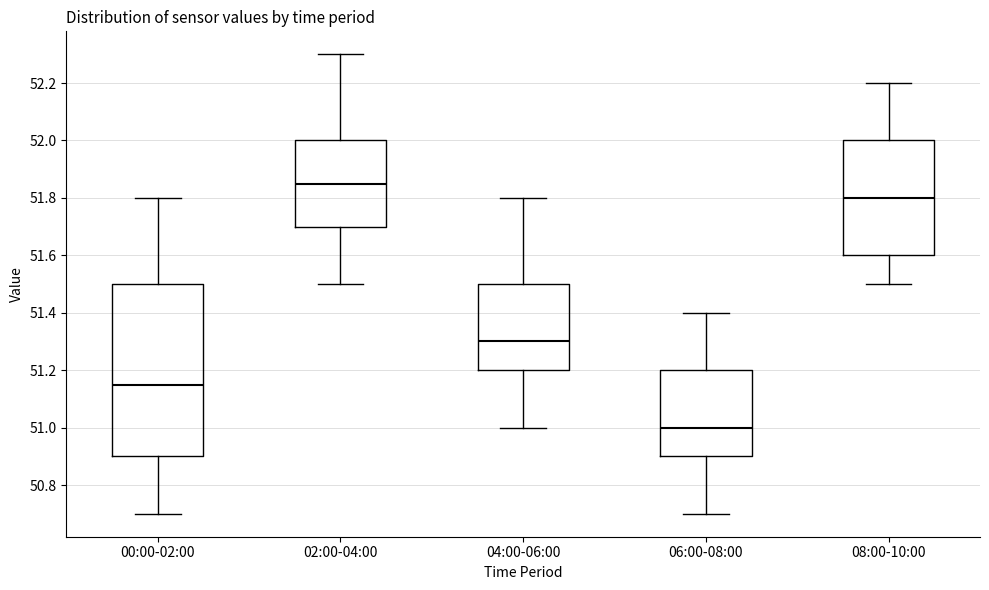

Where does the median line of the box for 04:00-06:00 sit on the y-axis? The values are not printed on the chart, so give them approximately, as read against the axis.

51.30